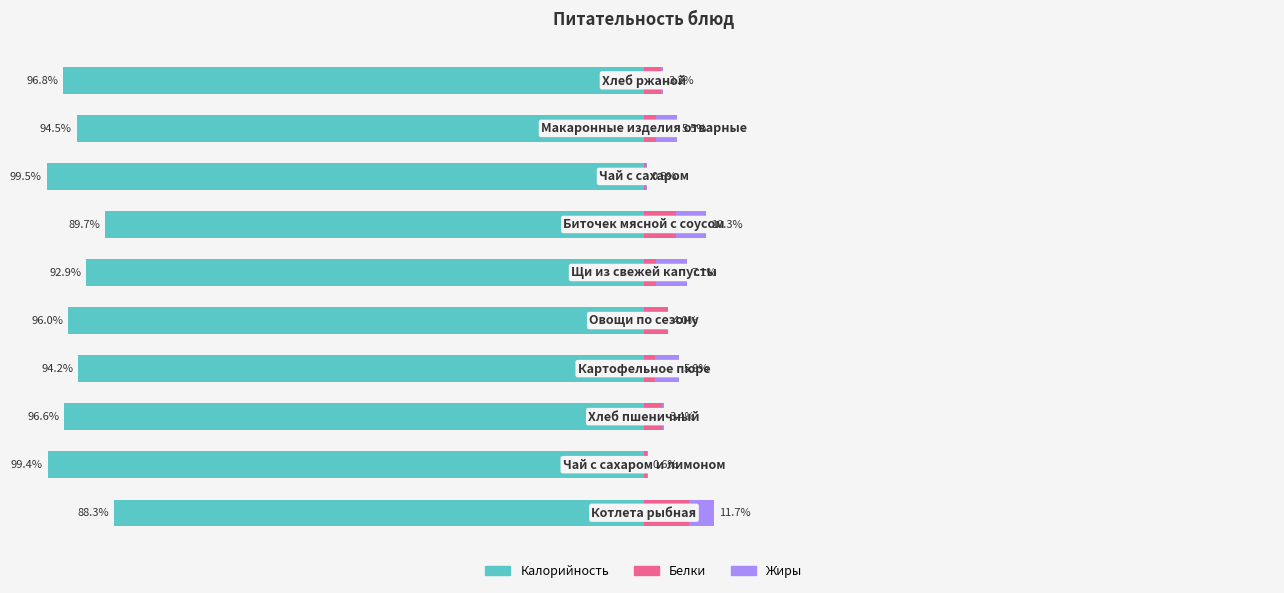

True or false: Белки has a value of 7.8 at 6.

False